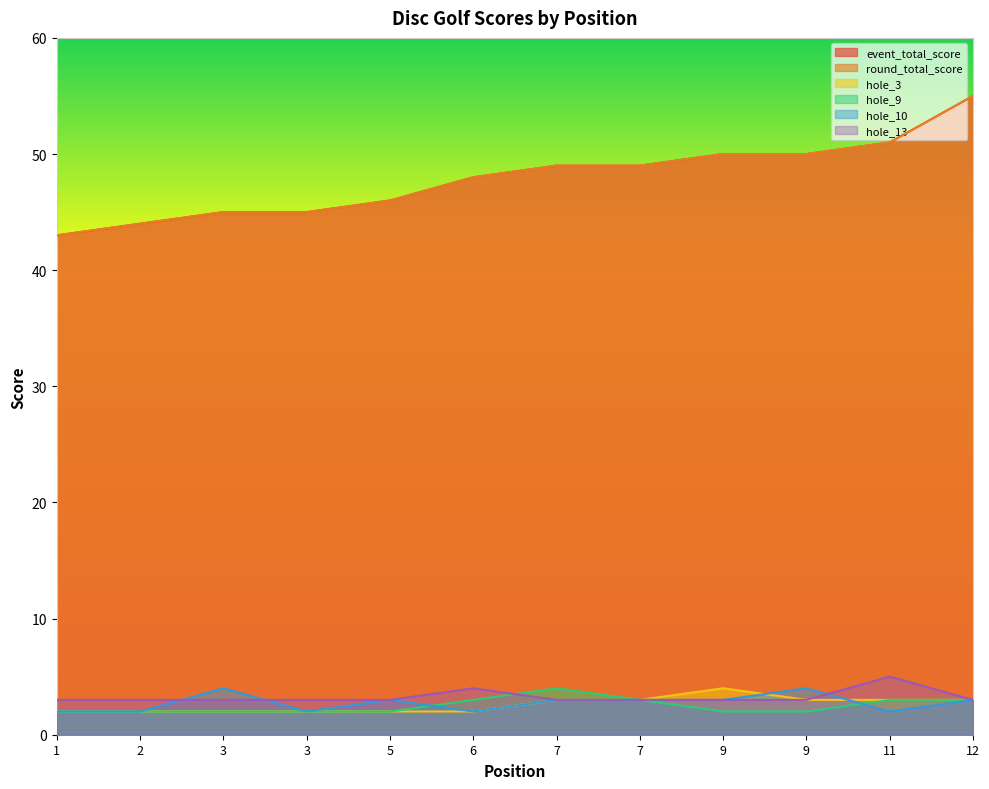

At which label does round_total_score first exceed 49?

9